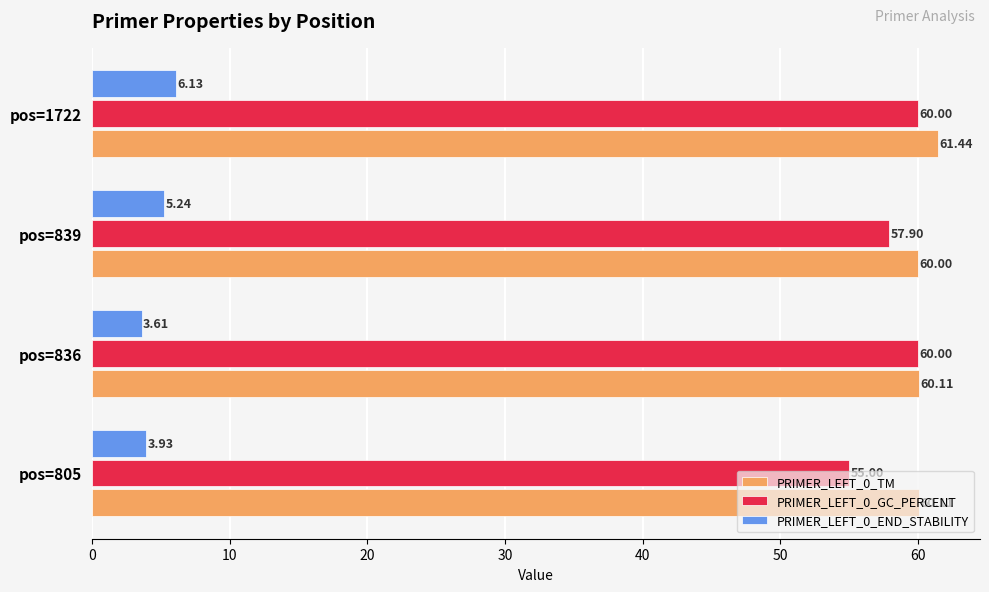

At how many categories does at least one series exceed 46?

4